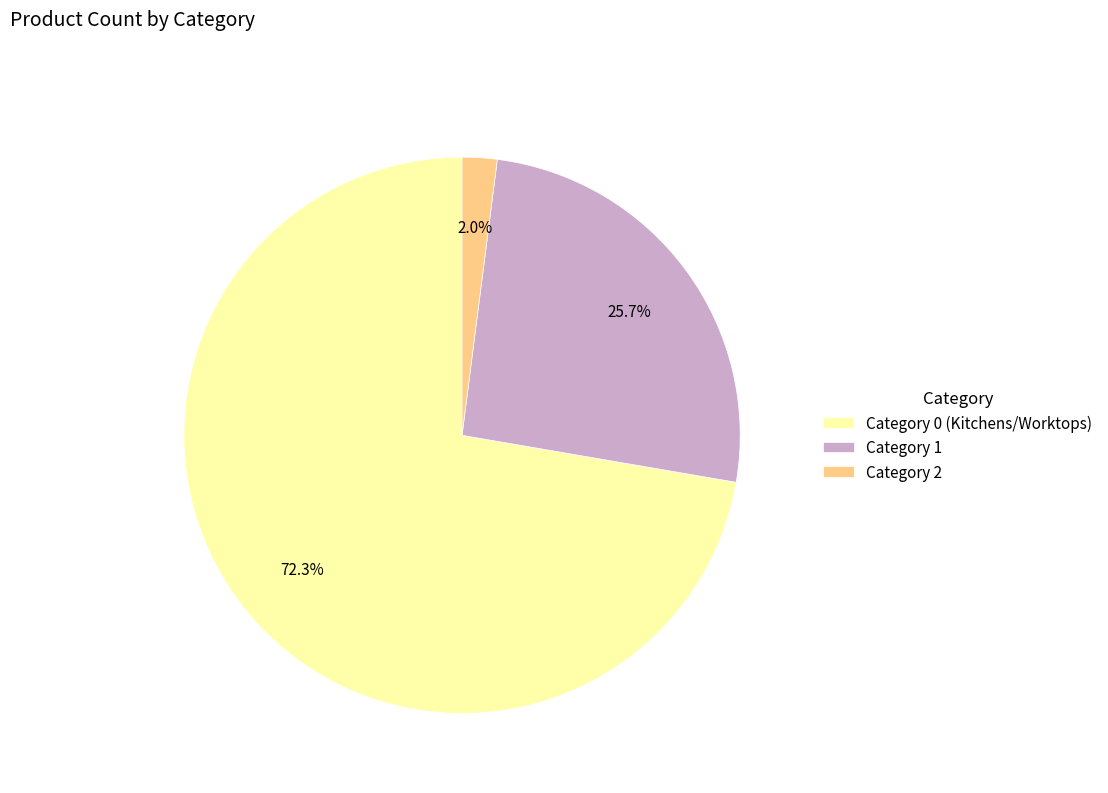

Is there a majority slice in this chart?

Yes